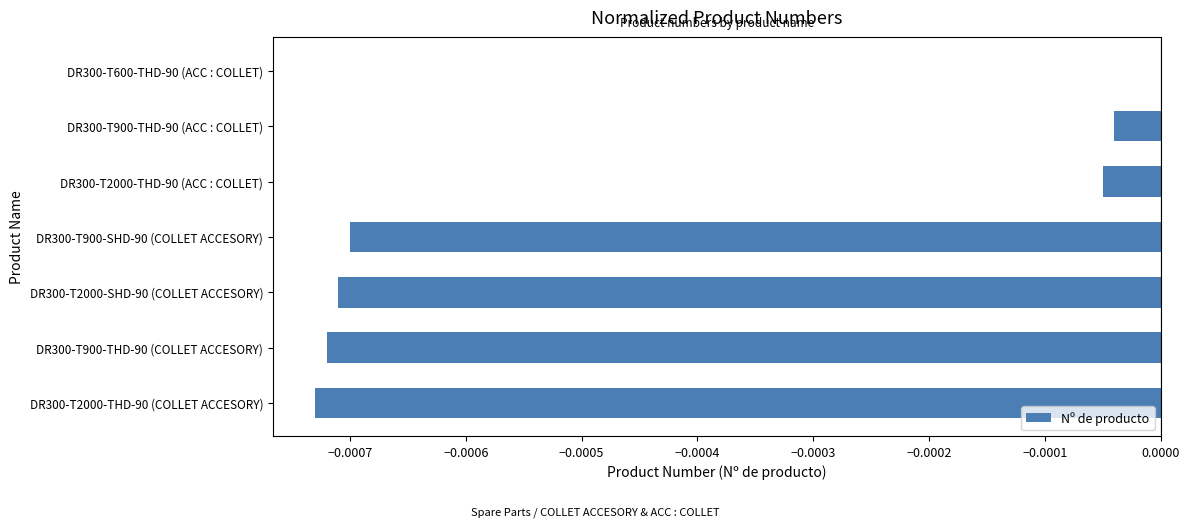

True or false: the data shows 0.0 at DR300-T600-THD-90 (ACC : COLLET).

True